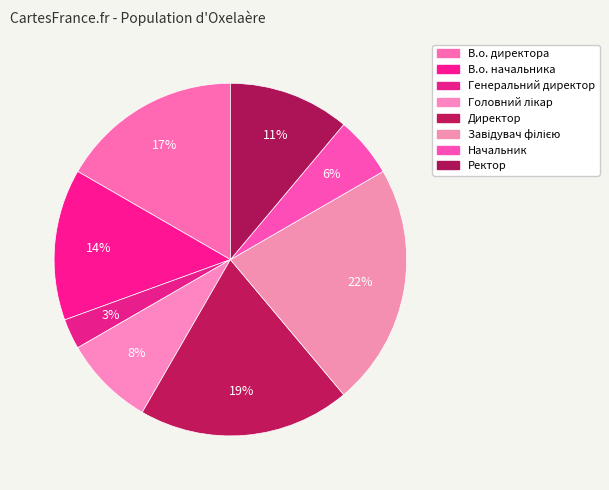

Is there a majority slice in this chart?

No